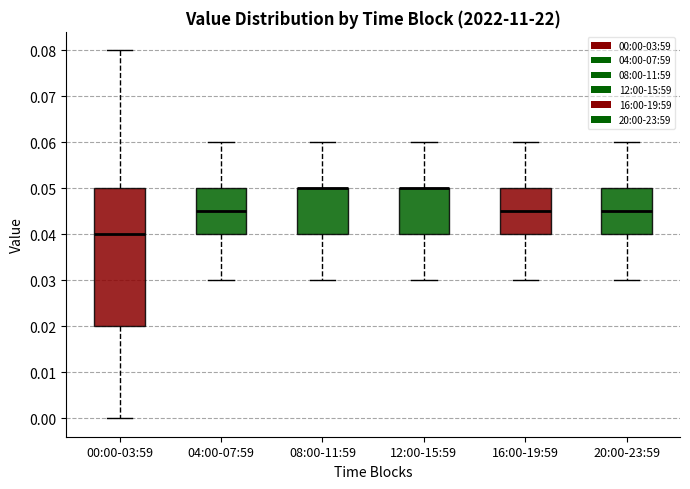

Which box is the tallest, from its lower edge to its upper edge?

00:00-03:59